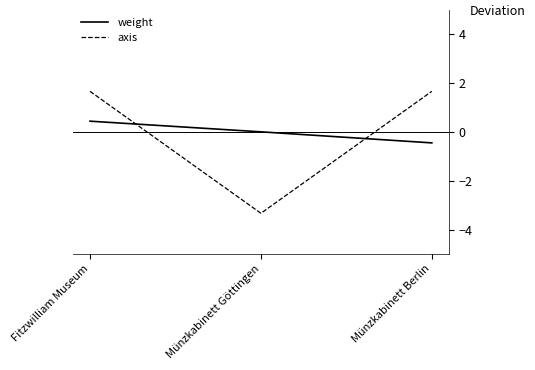

What position from the left is Fitzwilliam Museum?

1